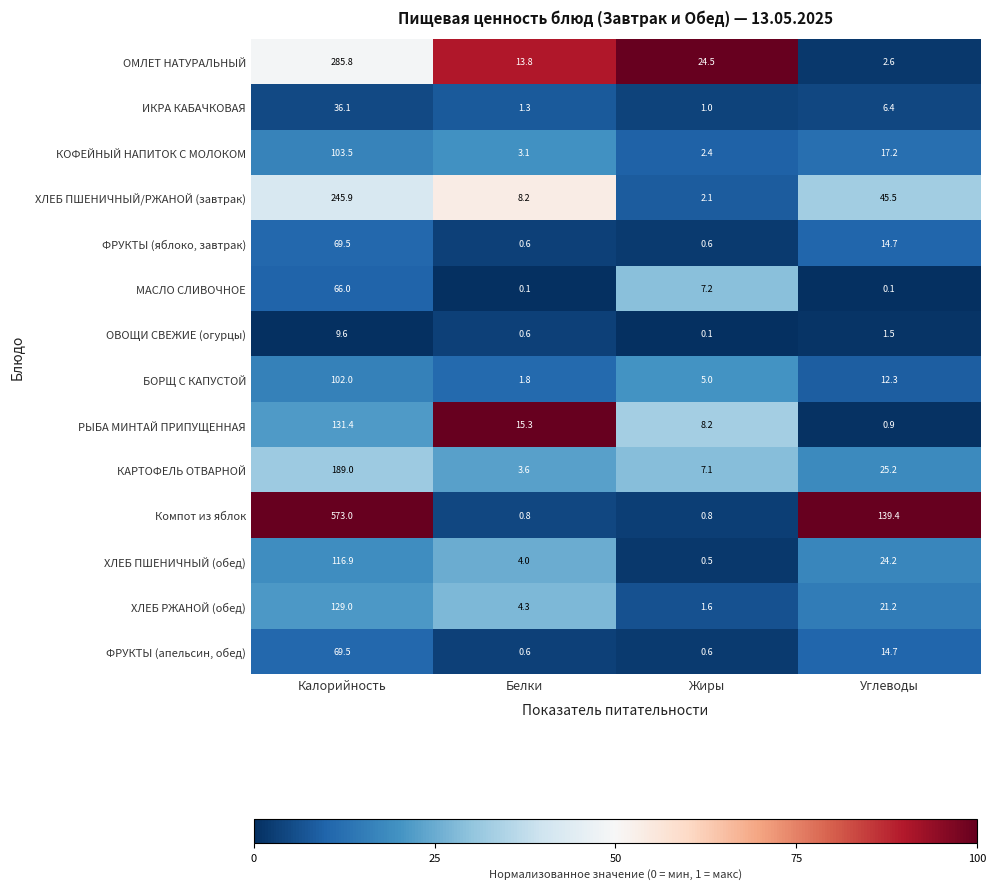

What is the difference between the ФРУКТЫ (апельсин, обед) values at Жиры and Калорийность?

68.9